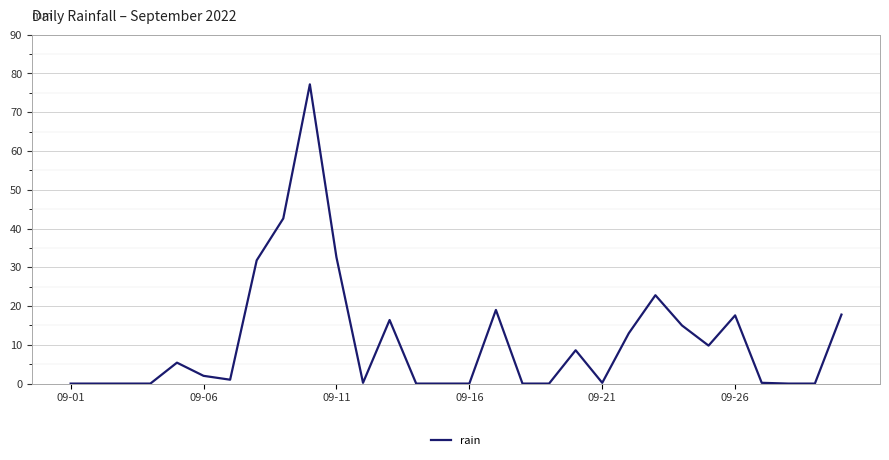

What is the difference between the maximum and minimum values?

77.2